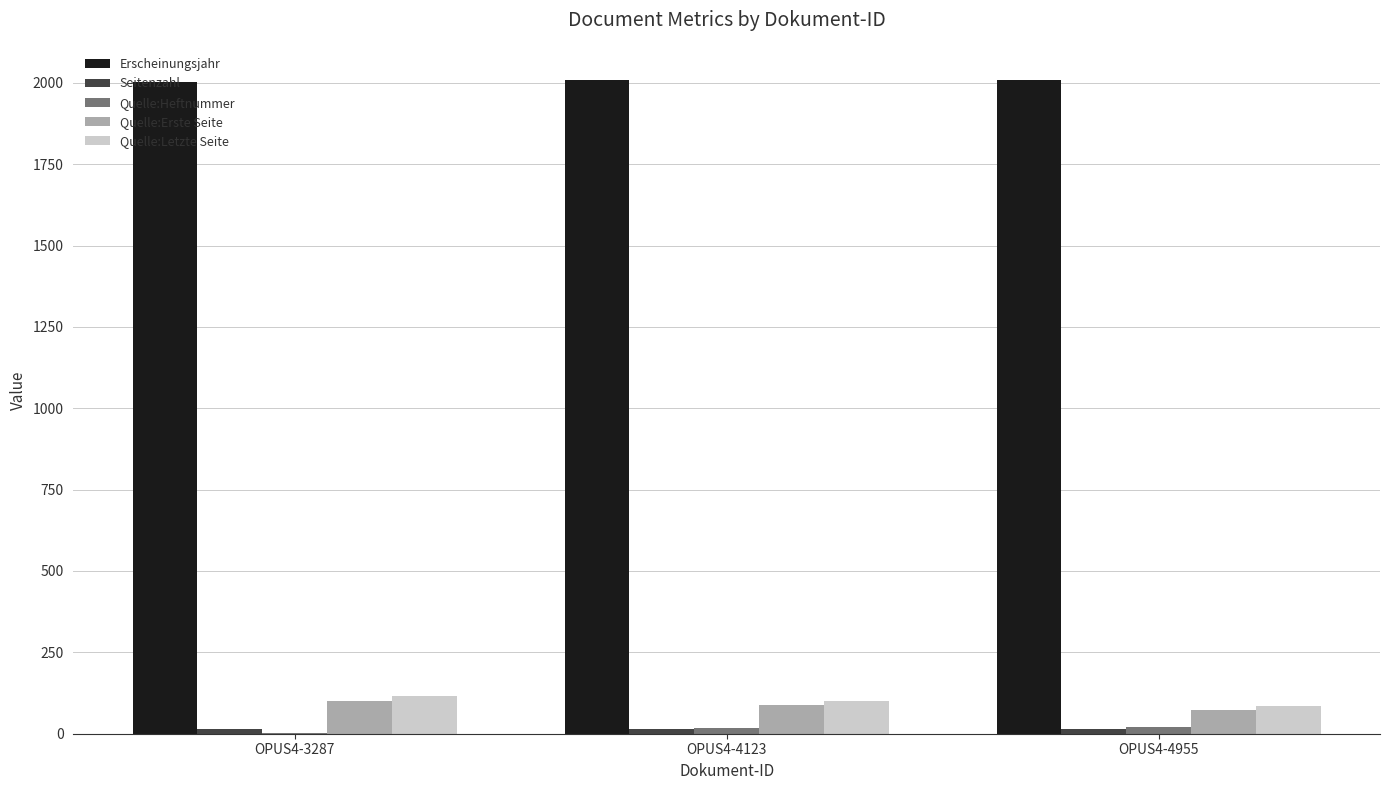

Which series has the largest total across all categories?

Erscheinungsjahr